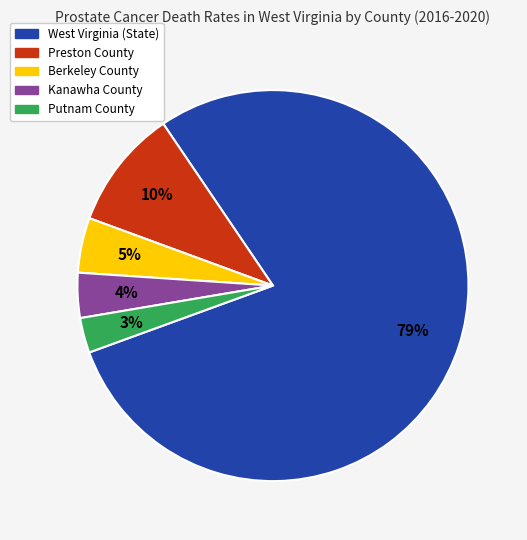

The Putnam County slice represents 16% of the pie. True or false?

False